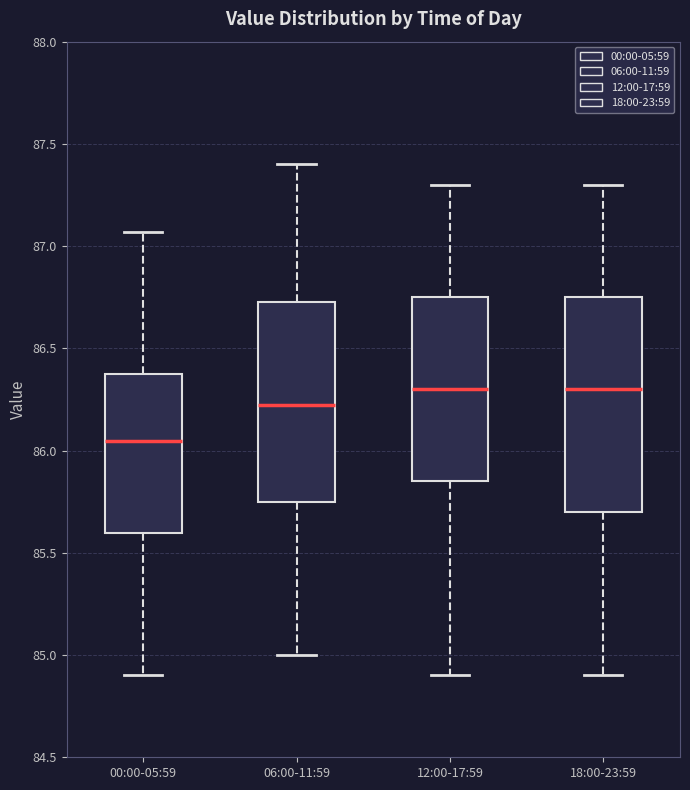

Reading left to right, transcribe this box plot: for each box, give where its median line is, the range the box spans, and where its two whiskers end, as read against the y-axis. The values are not printed on the chart, so give them approximately, as read against the axis.

00:00-05:59: median 86.05, box 85.60 to 86.40, whiskers 84.90 to 87.05
06:00-11:59: median 86.25, box 85.75 to 86.75, whiskers 85.00 to 87.40
12:00-17:59: median 86.30, box 85.85 to 86.75, whiskers 84.90 to 87.30
18:00-23:59: median 86.30, box 85.70 to 86.75, whiskers 84.90 to 87.30